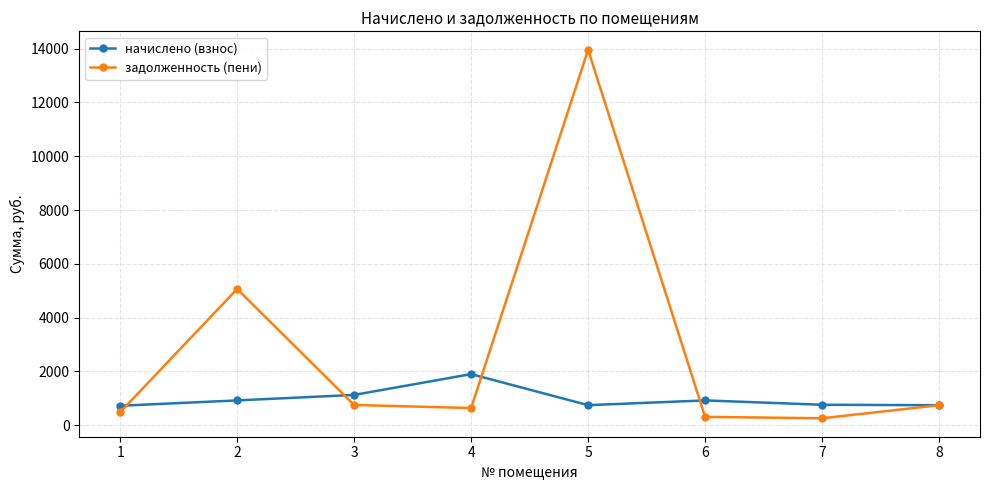

What is the approximate value of задолженность (пени) at 6?

304.9